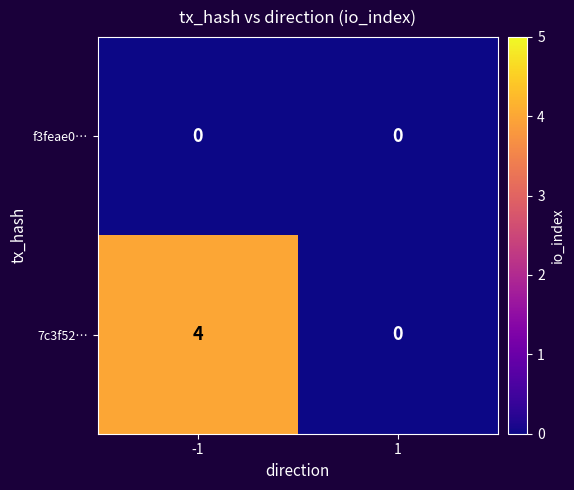

Rank the series by their average value, from highest to lowest.

7c3f52…, f3feae0…